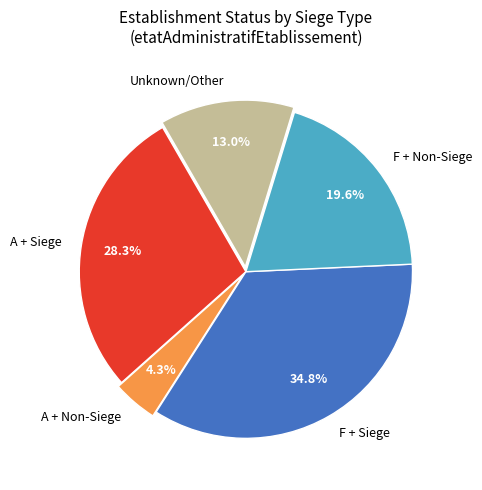

What percentage is NOT represented by Unknown/Other?

87.0%